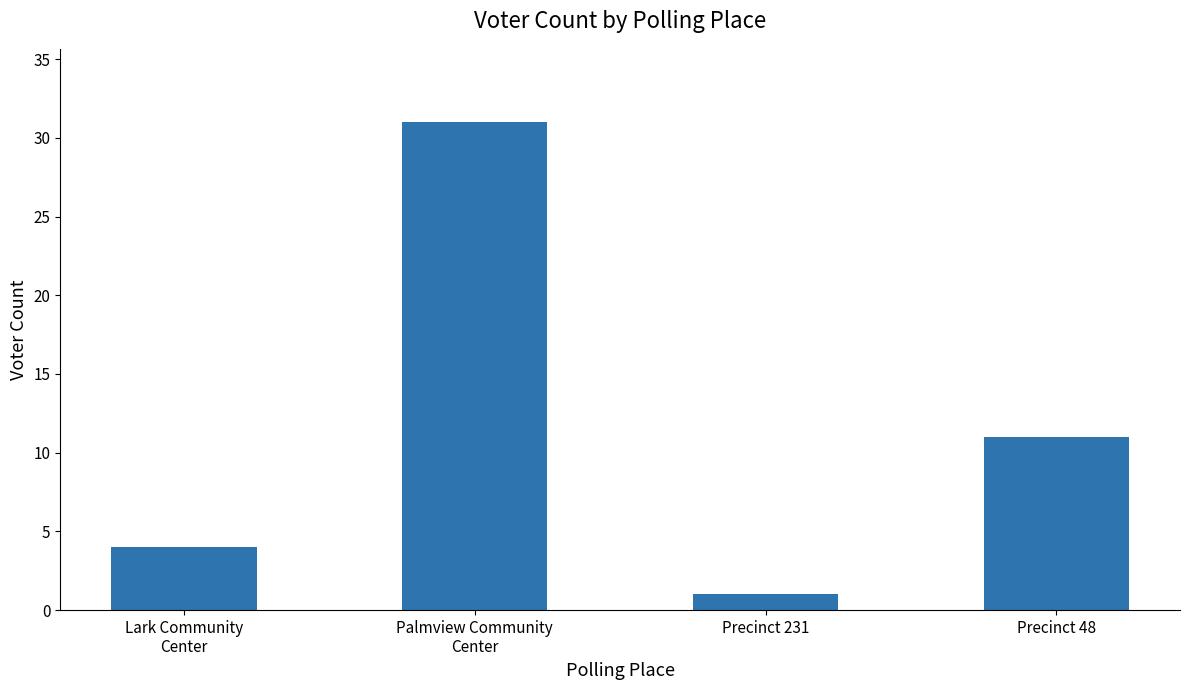

What position from the right is Lark Community
Center?

4